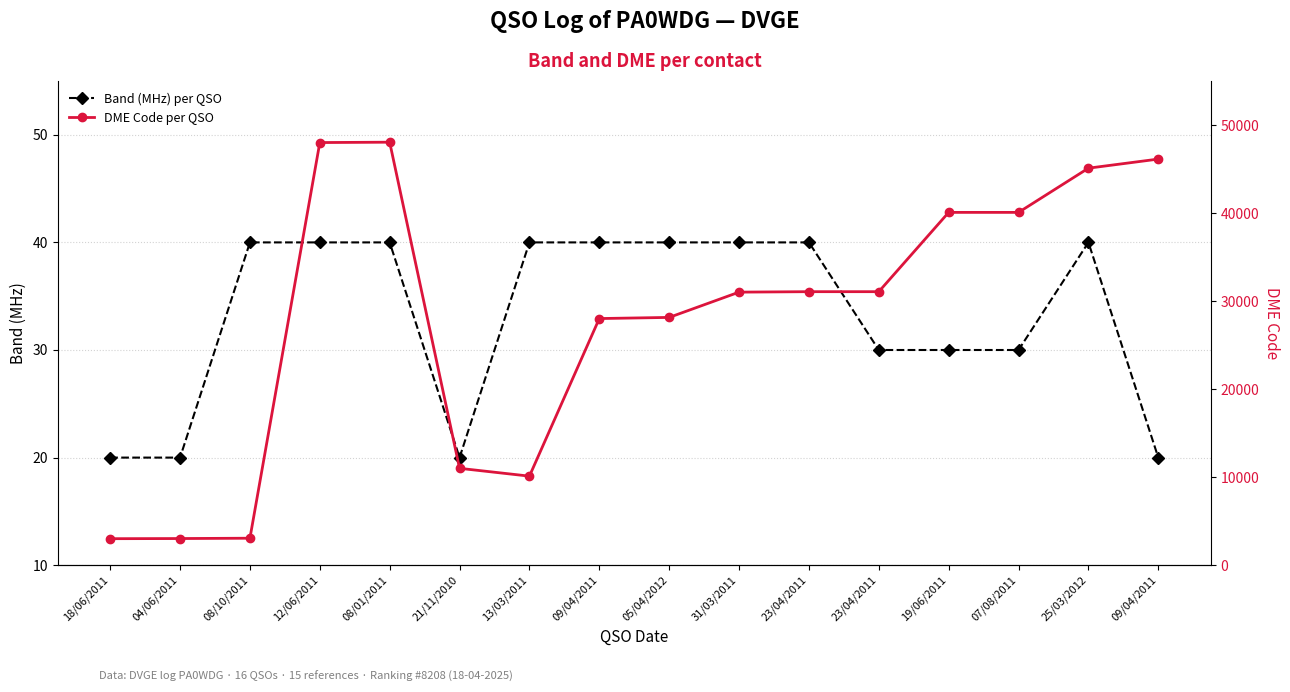

List the series in order of their peak value, lowest first.

Band (MHz) per QSO, DME Code per QSO